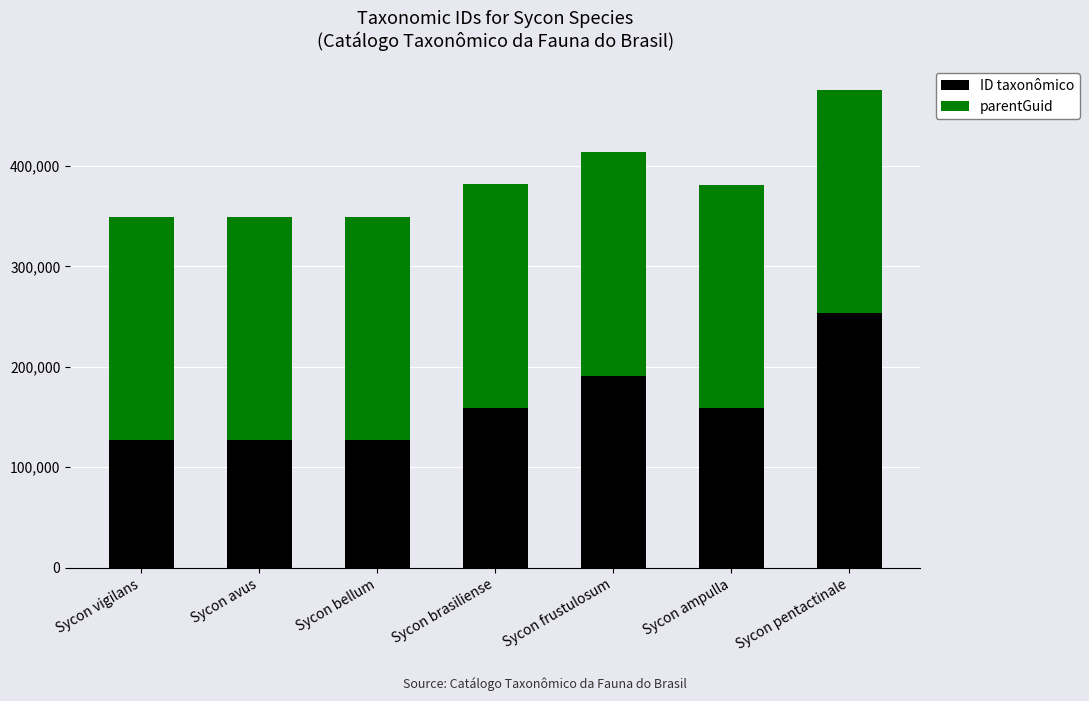

What is the difference between the maximum and minimum values in the ID taxonômico series?

126307